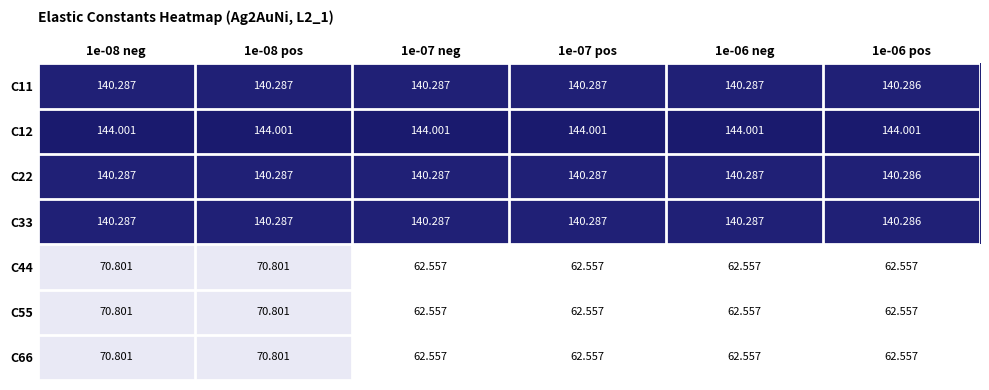

Is the value of C22 at 1e-06 neg greater than the value of C55 at 1e-08 pos?

Yes